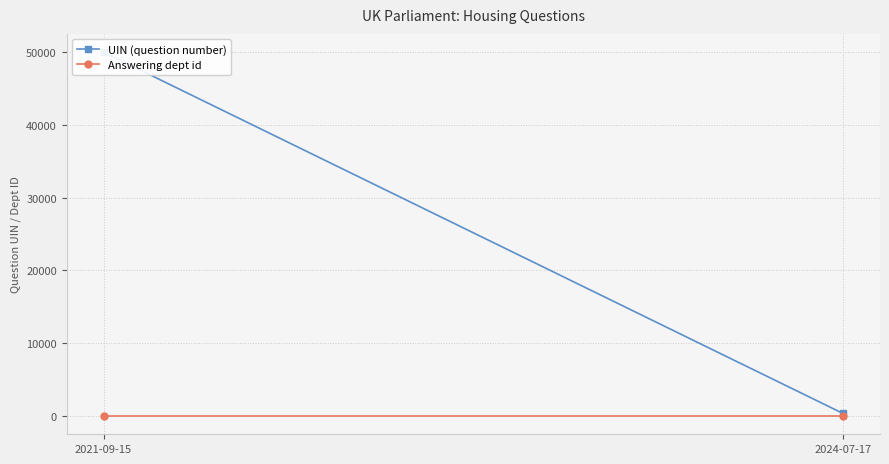

At how many categories does at least one series exceed 24325?

1